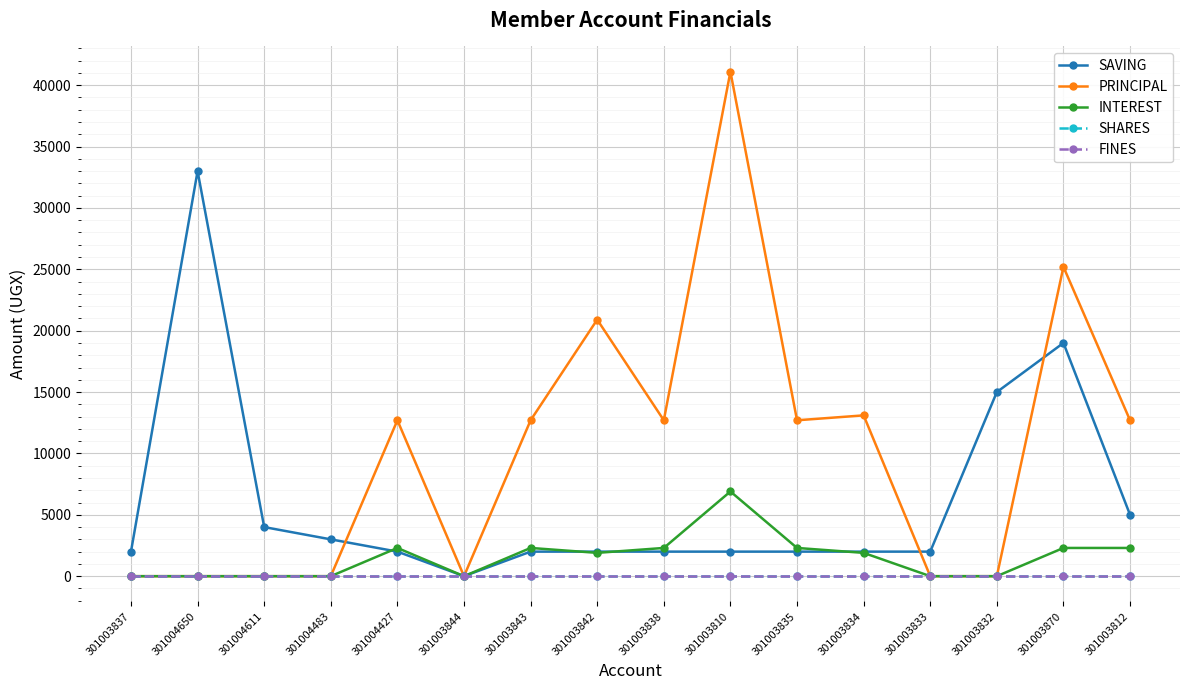

True or false: INTEREST and PRINCIPAL cross at least once.

False